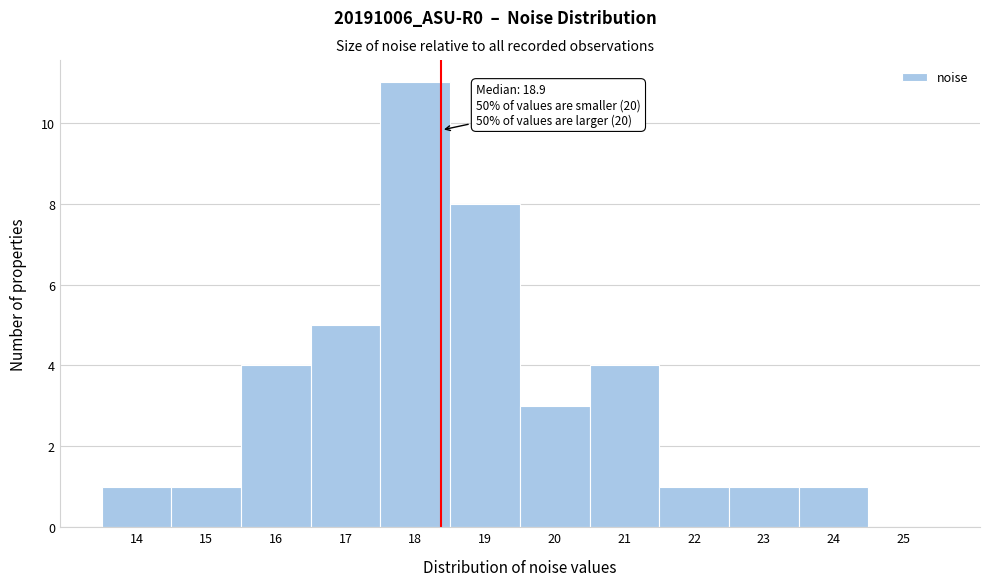

Reading left to right, extract all data points from this chart.

14=1	15=1	16=4	17=5	18=11	19=8	20=3	21=4	22=1	23=1	24=1	25=0